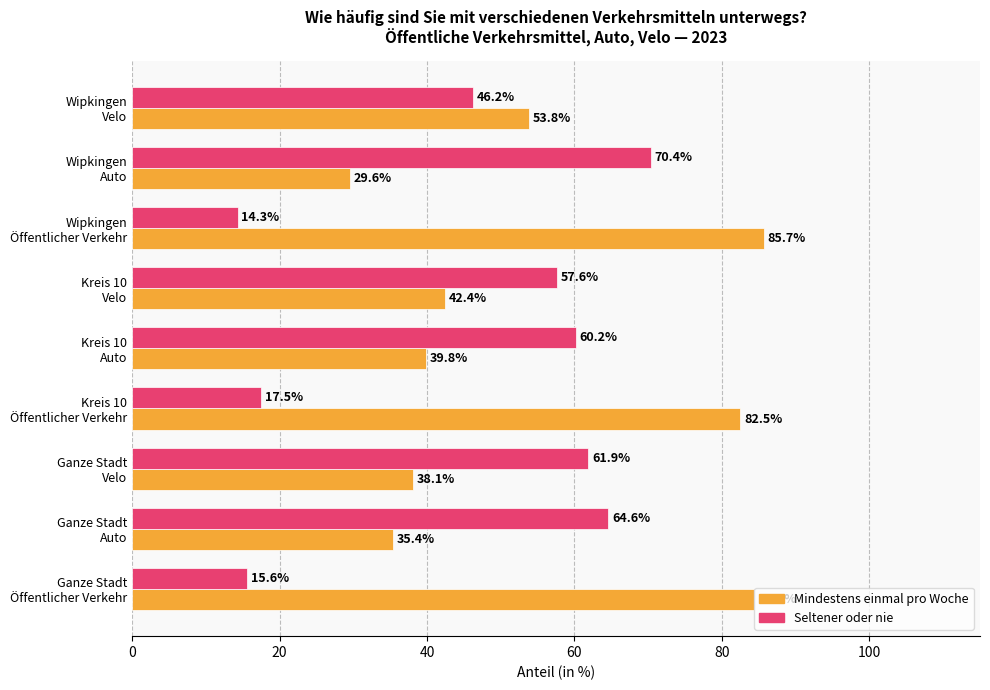

What is the minimum value shown in the chart?

14.3